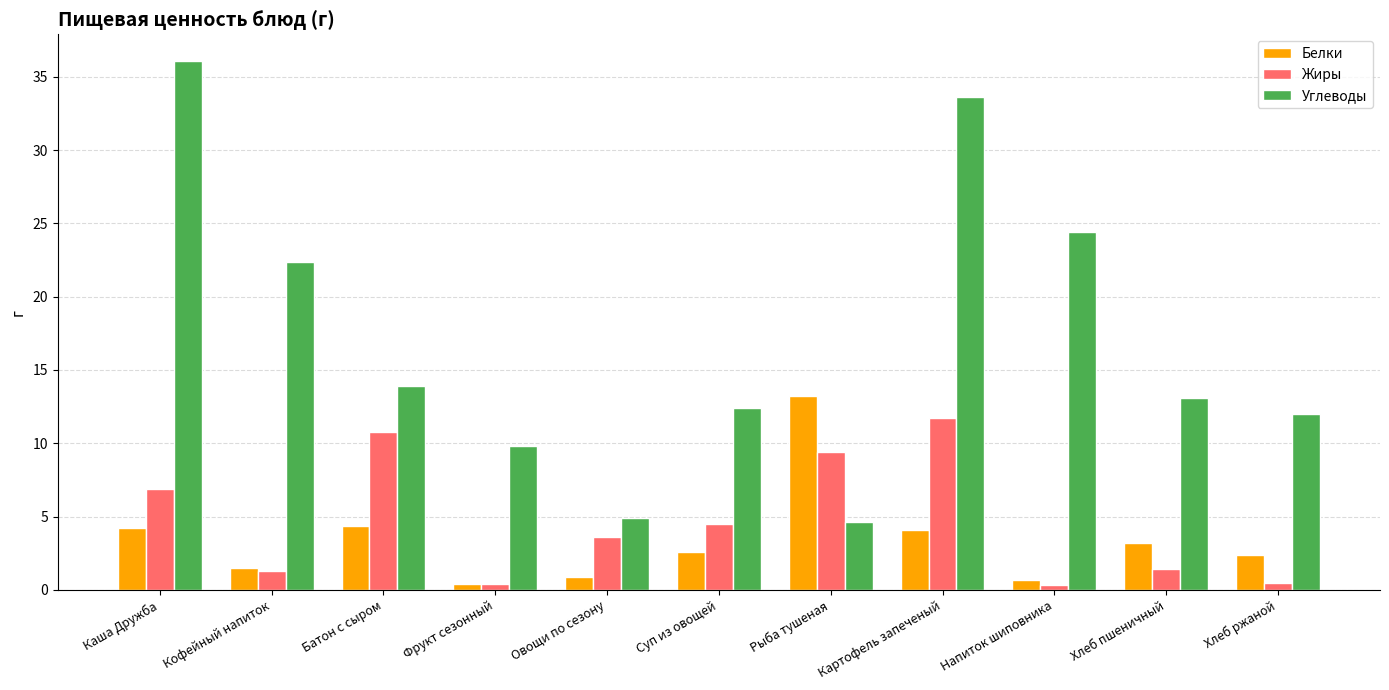

Rank the series at Каша Дружба from lowest to highest value.

Белки, Жиры, Углеводы